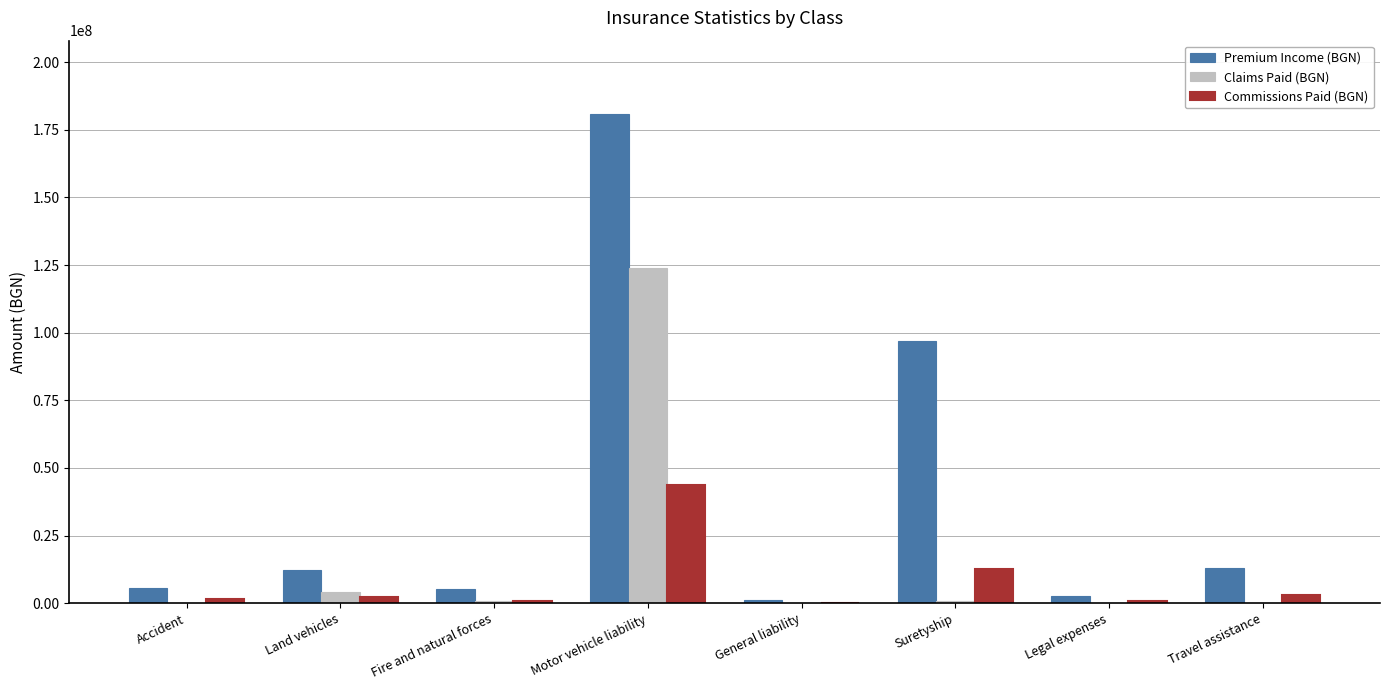

At which label is Claims Paid (BGN) closest to 61903437?

Land vehicles